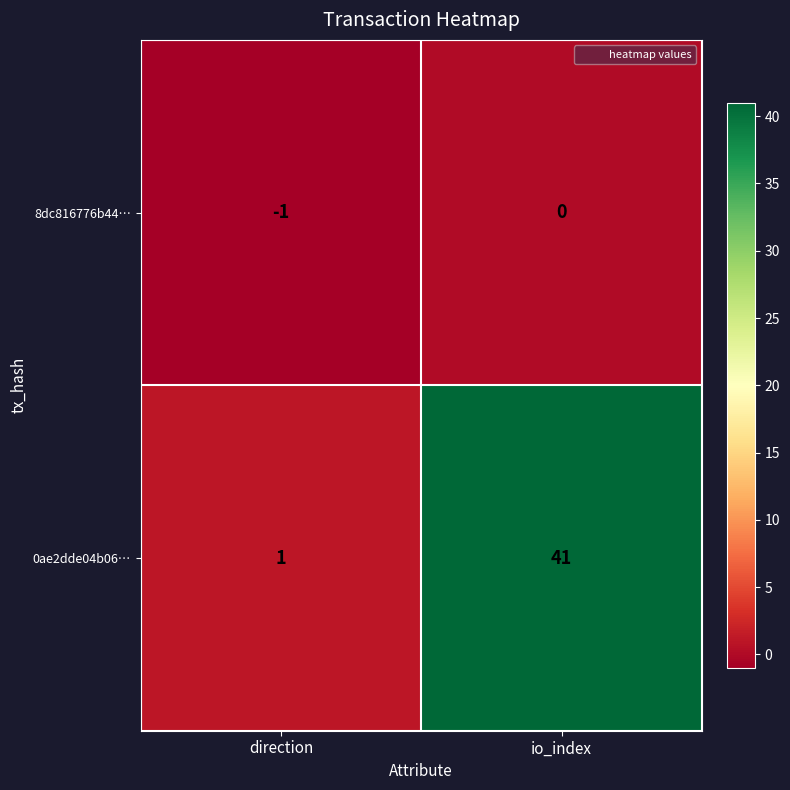

Is it true that 8dc816776b44… equals -1 at direction?

True